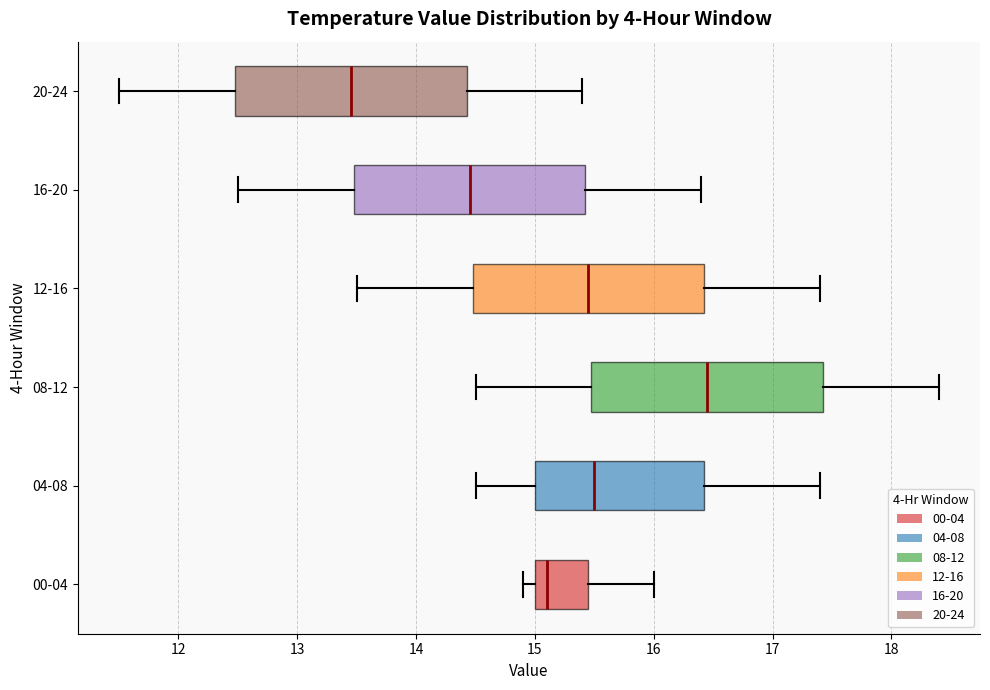

Which box's median line is the furthest to the left?

20-24